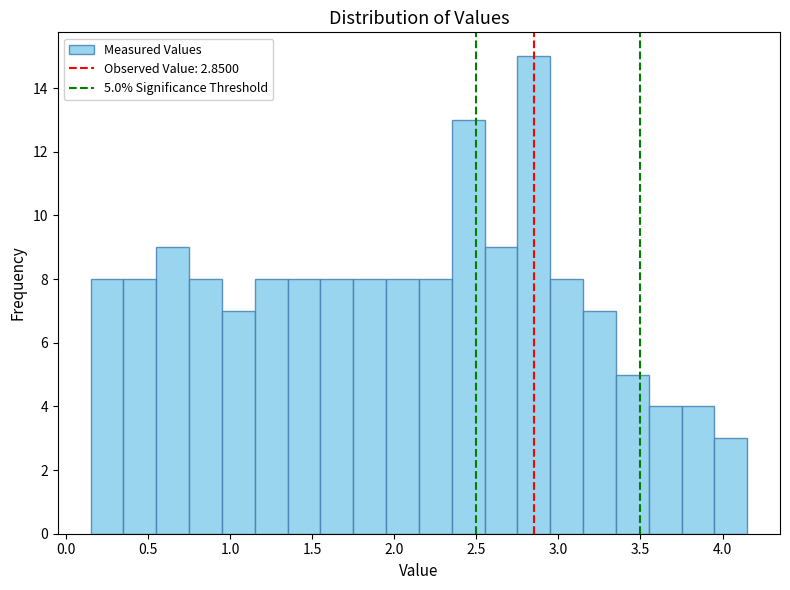

Over which range of the x-axis is the bar tallest?

2.75 to 2.95